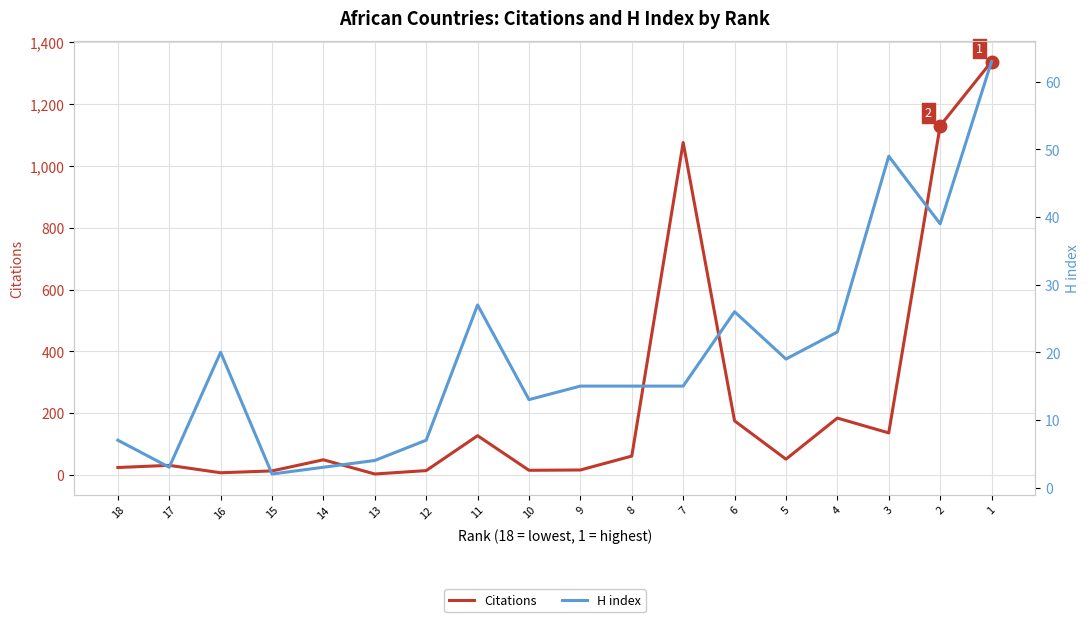

Reading left to right, list all the values displayed in this chart.

Citations: 24	31	7	13	49	3	14	127	15	16	61	1076	175	51	184	136	1130	1338
H index: 7	3	20	2	3	4	7	27	13	15	15	15	26	19	23	49	39	63